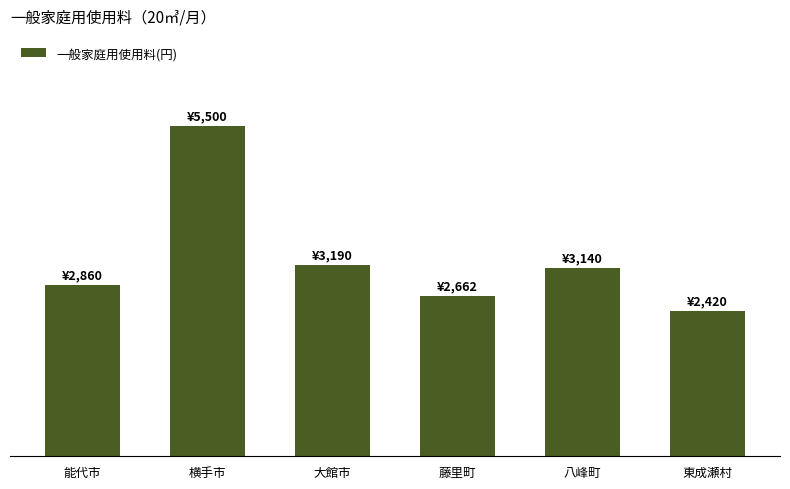

What is the change in value from 能代市 to 横手市?

+2640